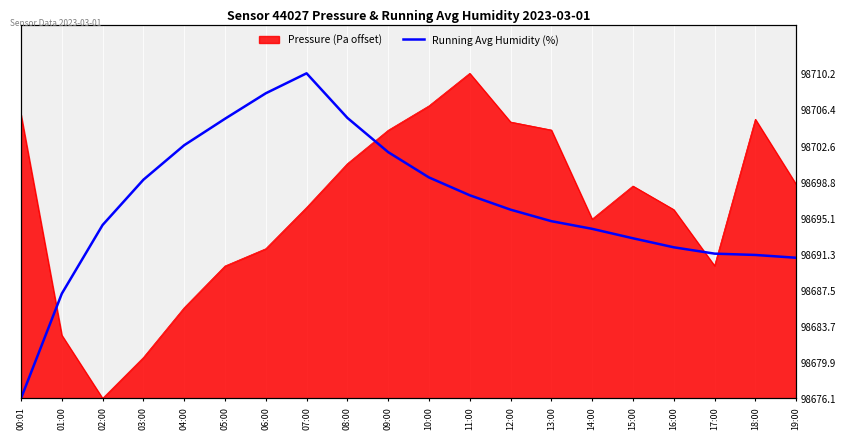

What position from the left is 03:00?

4